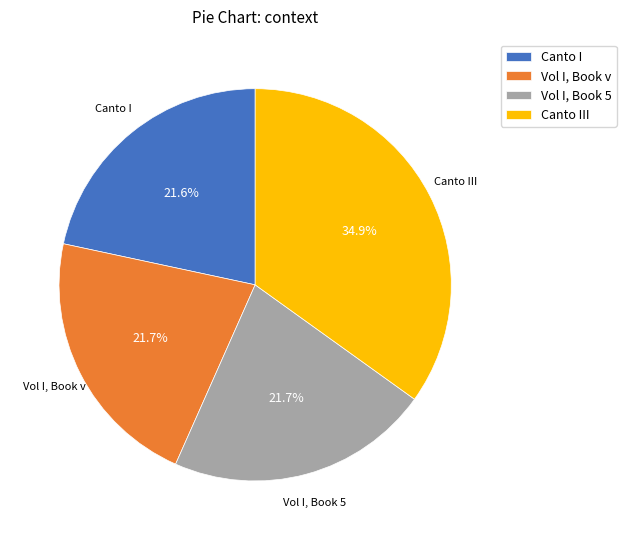

Which slice is the largest?

Canto III